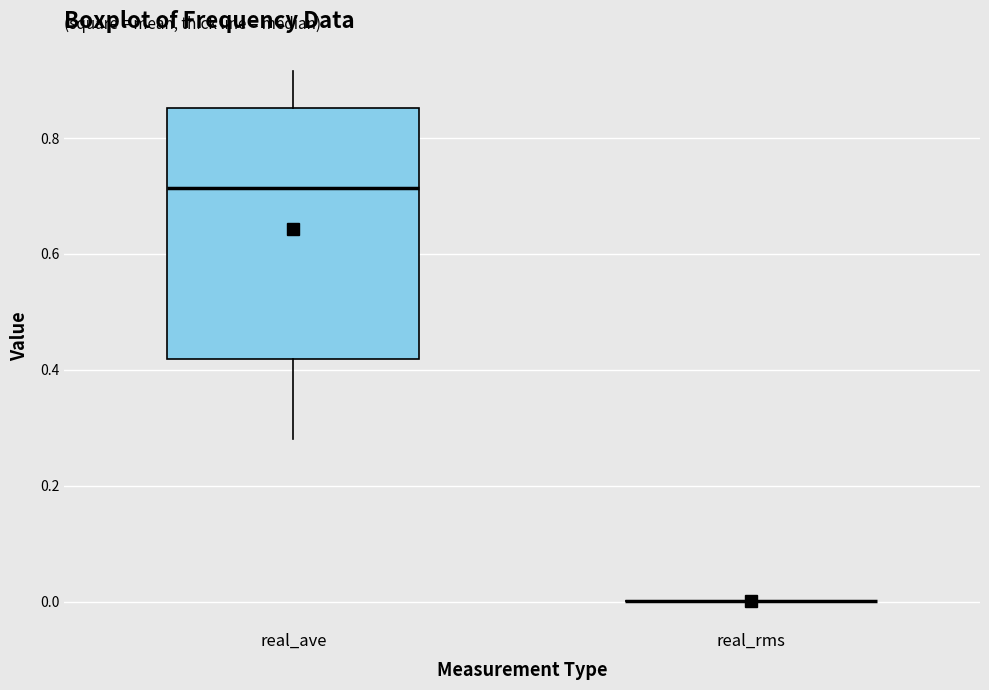

Reading left to right, read every box against the y-axis: the position of its median line, the range the box covers, and the ends of its whiskers. The values are not printed on the chart, so give them approximately, as read against the axis.

real_ave: median 0.72, box 0.42 to 0.86, whiskers 0.28 to 0.92
real_rms: box collapsed to a line at 0.00, whiskers 0.00 to 0.00